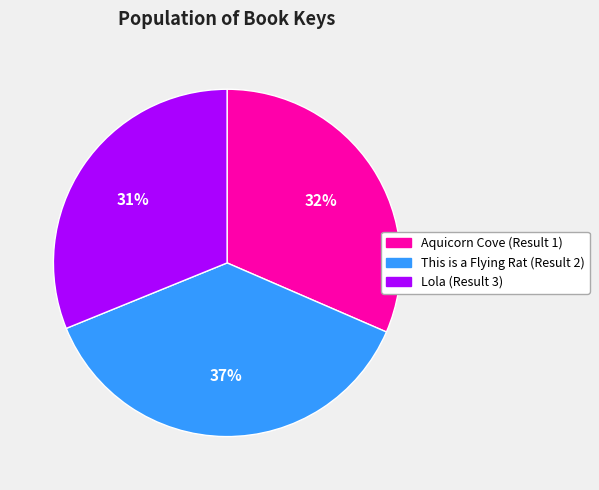

Is there any slice that represents more than half of the pie?

No